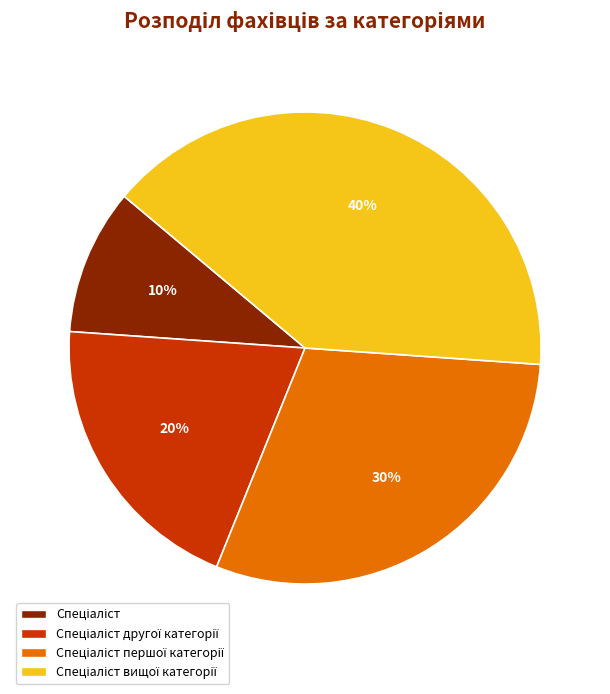

Does any single category account for the majority?

No